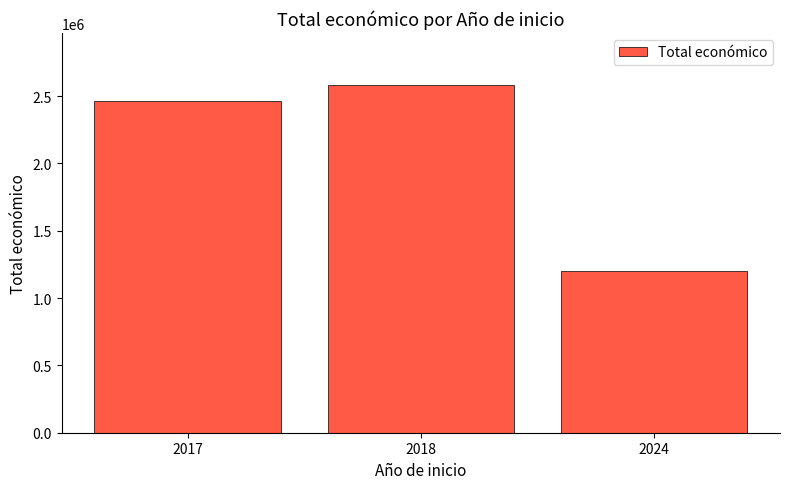

Rank the categories by value from lowest to highest.

2024, 2017, 2018